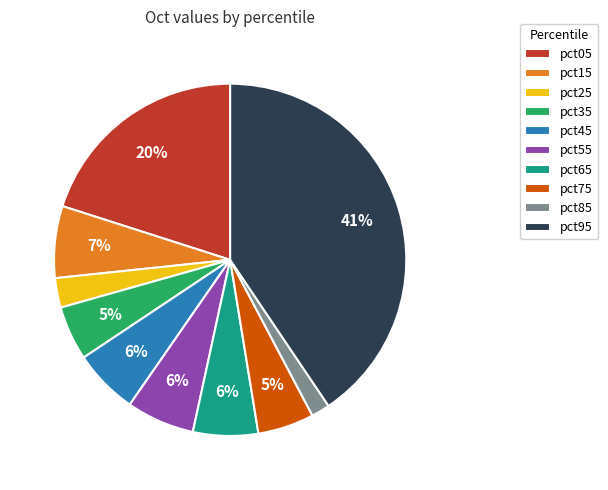

What is the smallest slice in the pie chart?

pct85